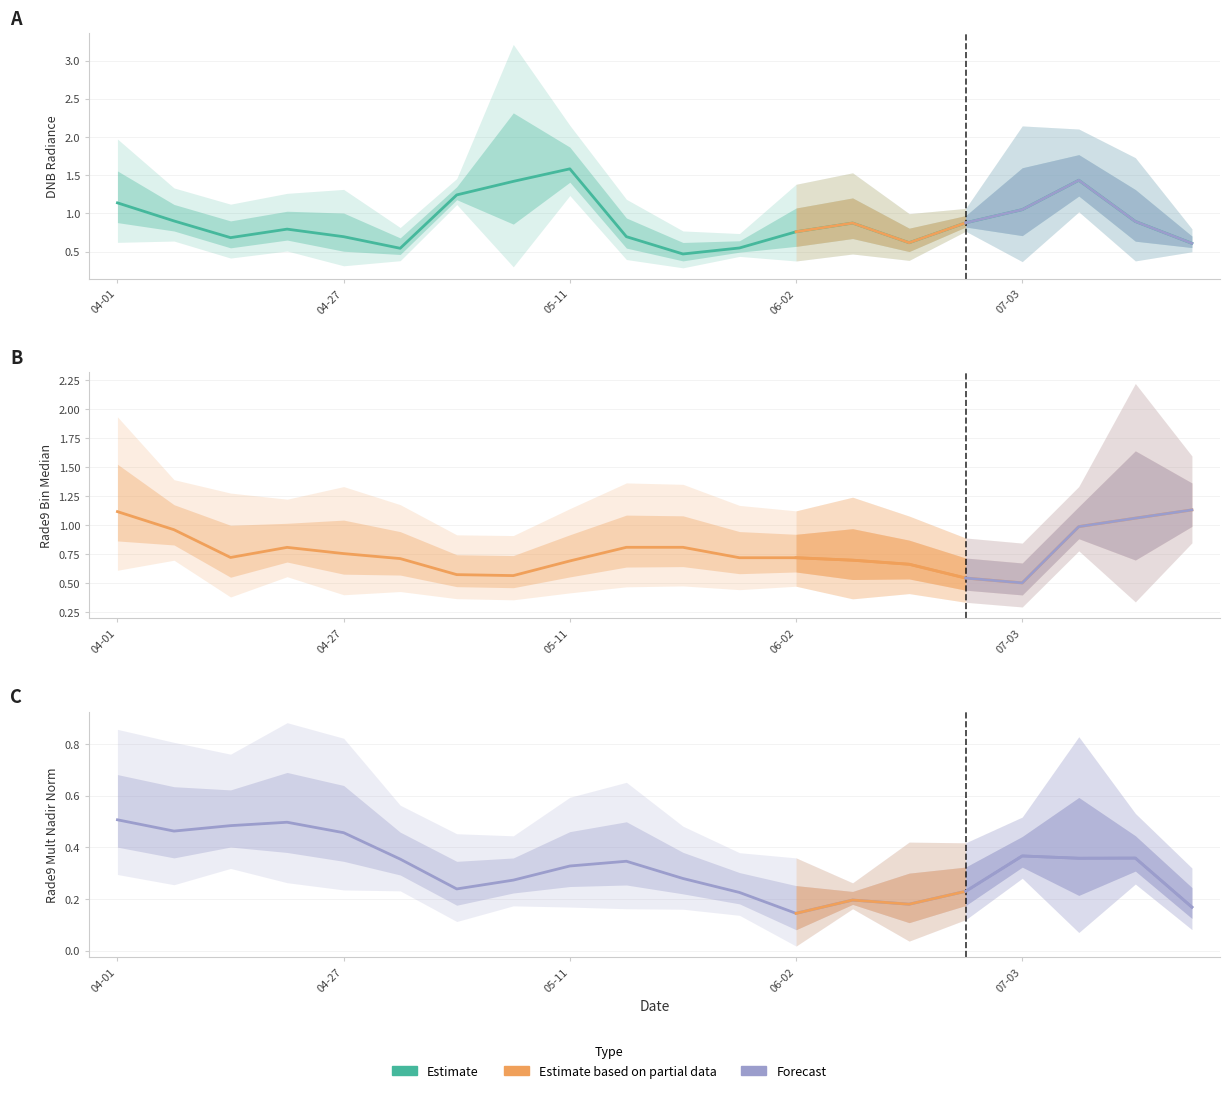

What is the label of the 15th point from the left?

2012-06-11